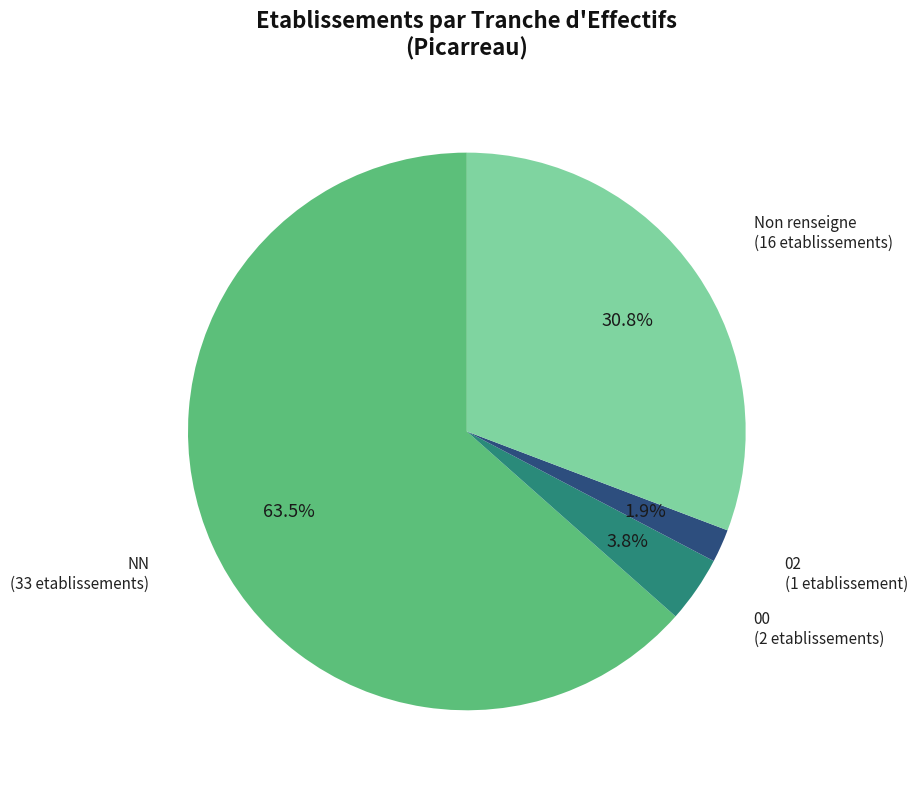

Count the number of slices in the pie.

4